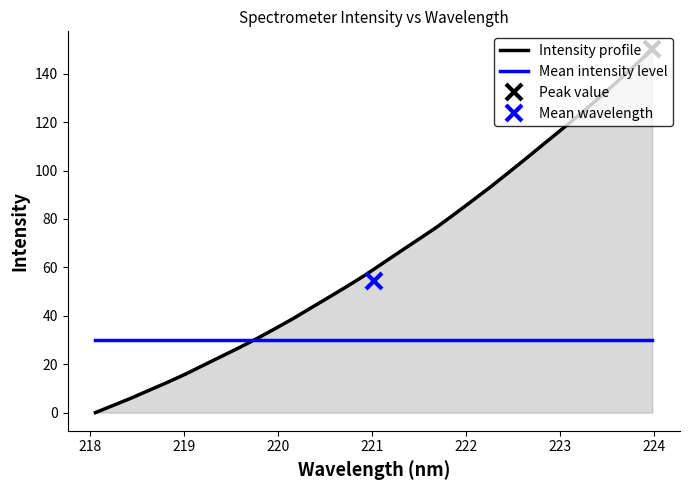

What is the highest value of the Intensity profile series?

150.0